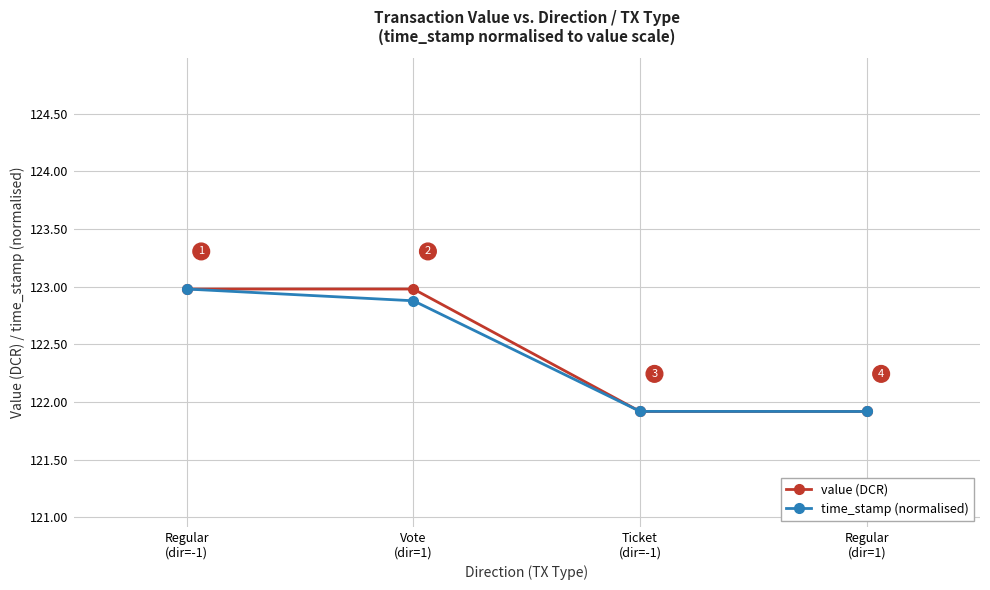

What is the smallest value displayed?

121.9